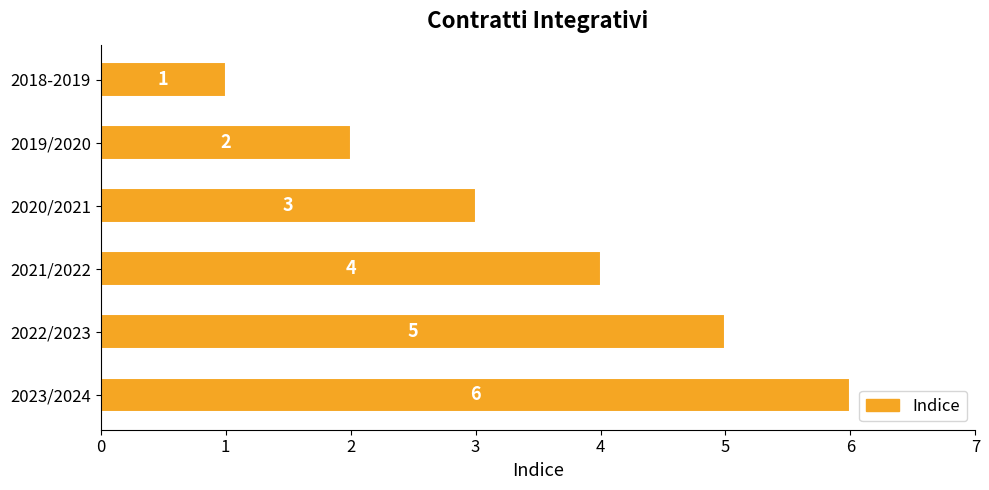

Where is the data nearest to the value 3?

2020/2021